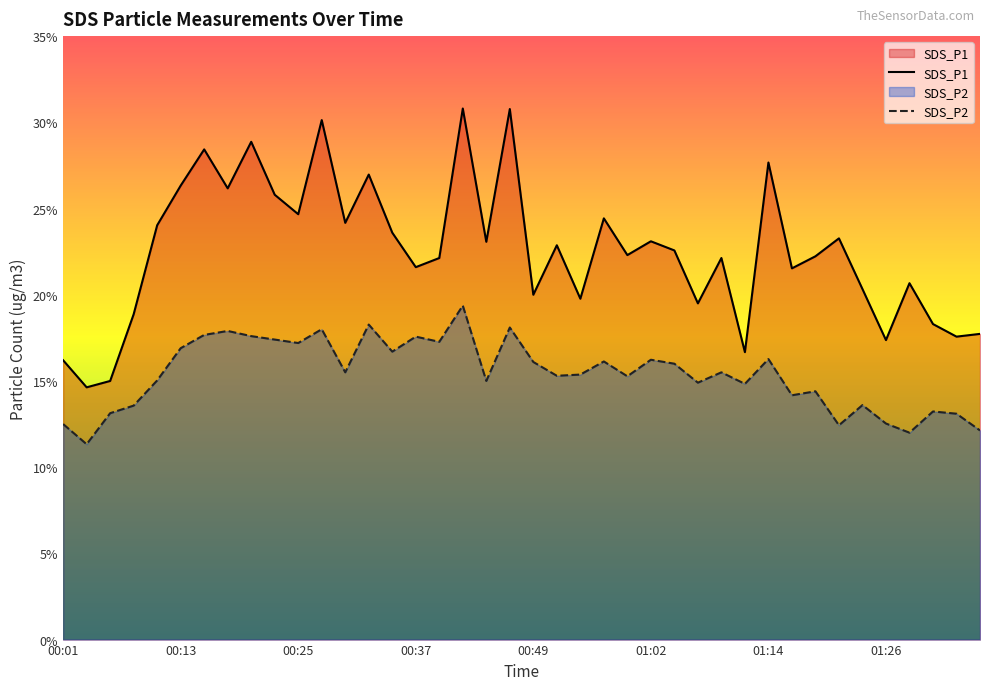

What is the approximate value of SDS_P2 at 01:16?

14.2